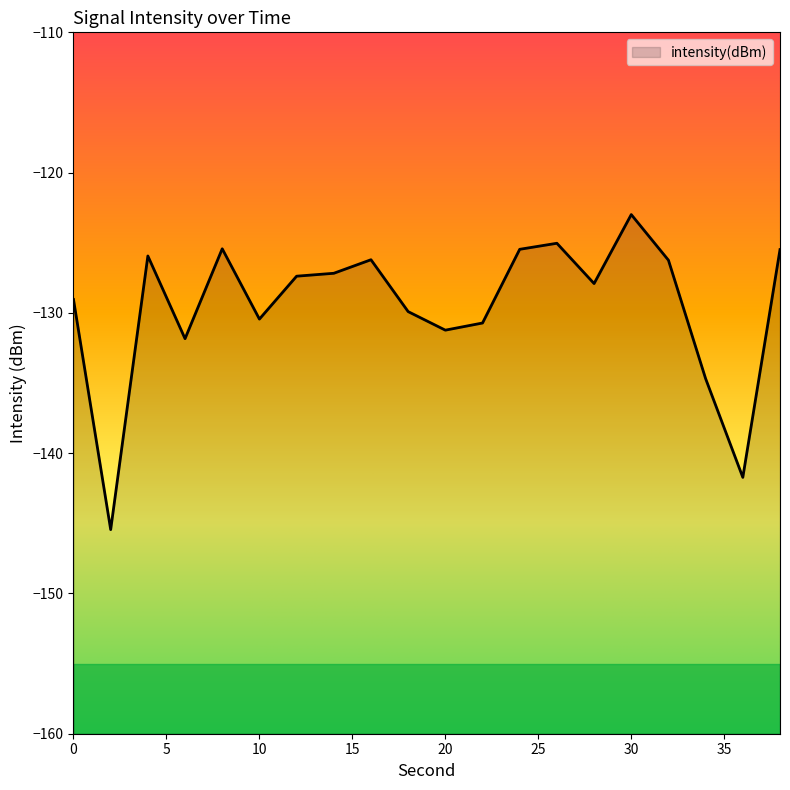

True or false: there are more than 0 points higher than both neighbors.

True